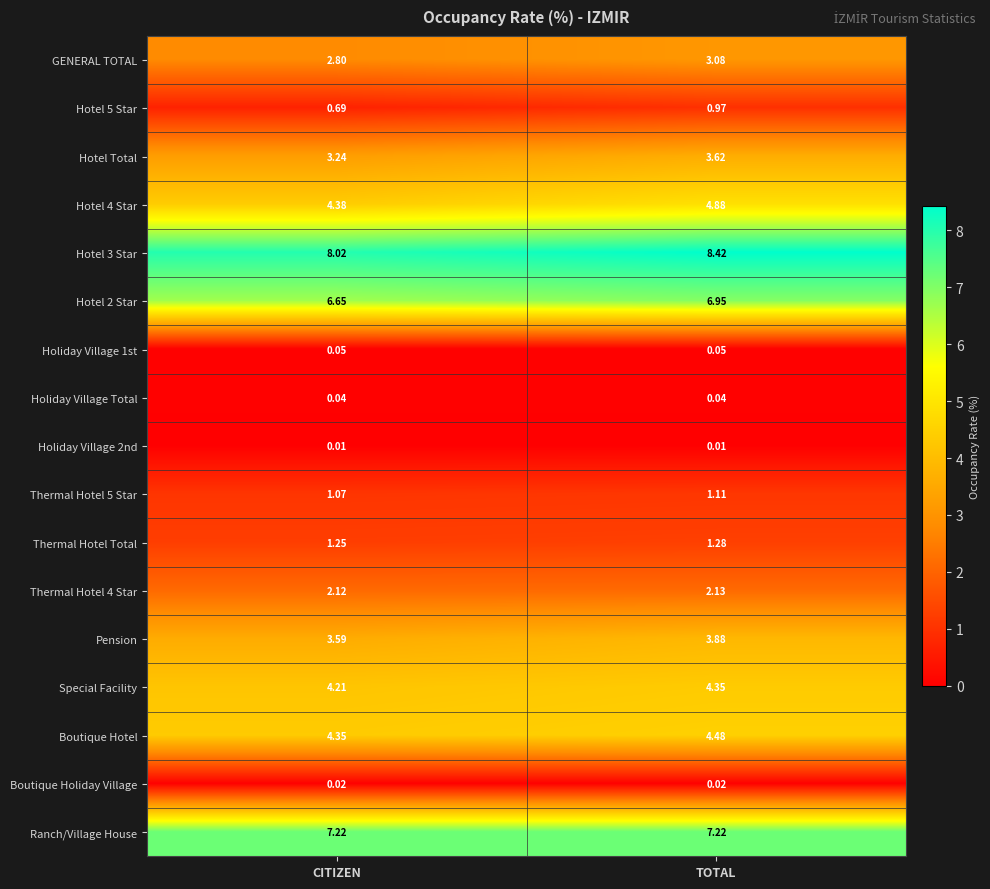

Which category has the lowest value in the Thermal Hotel 5 Star series?

CITIZEN